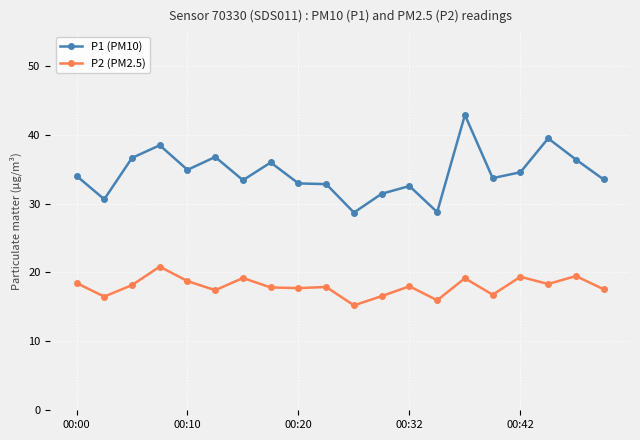

What is the difference between the maximum and minimum values in the P2 (PM2.5) series?

5.6